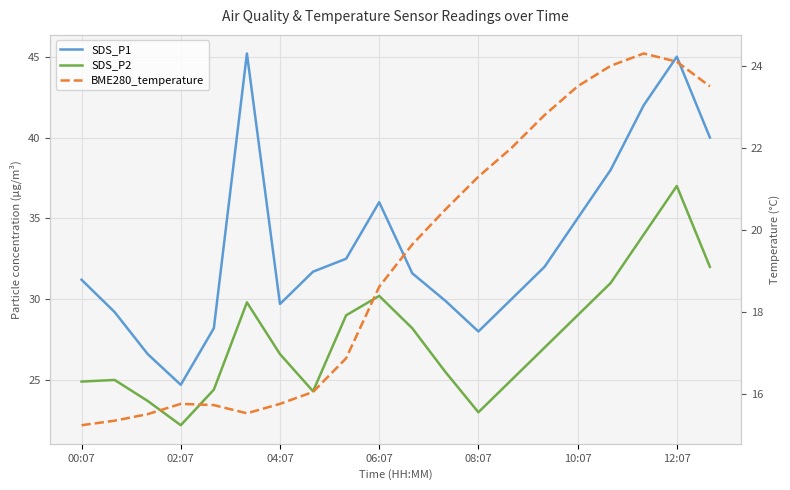

What is the sum of all SDS_P2 values?

551.8